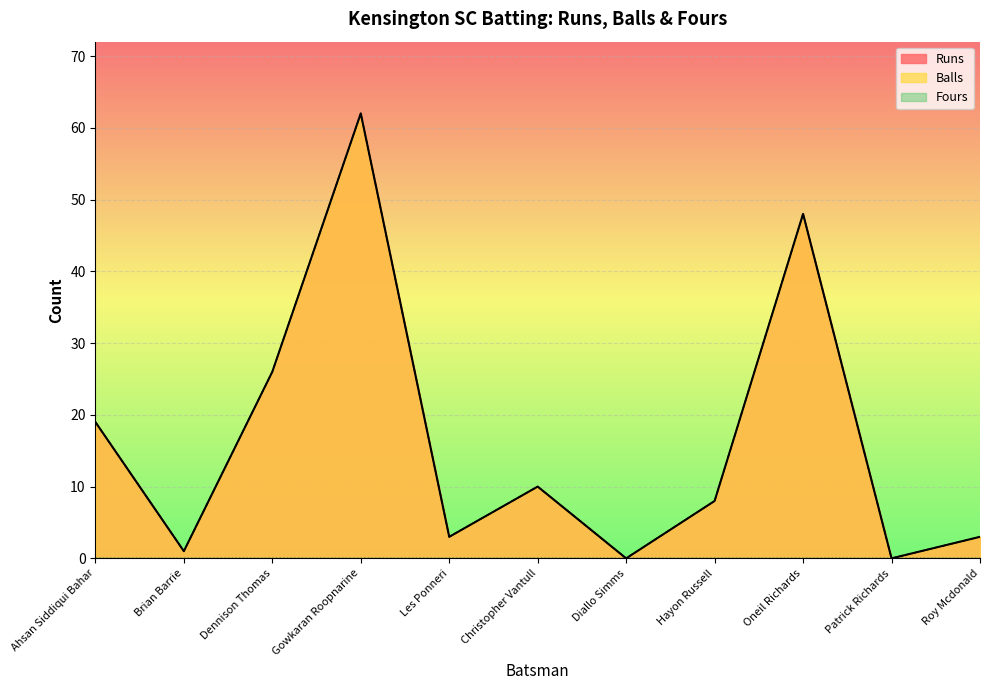

Count the number of categories in the chart.

11